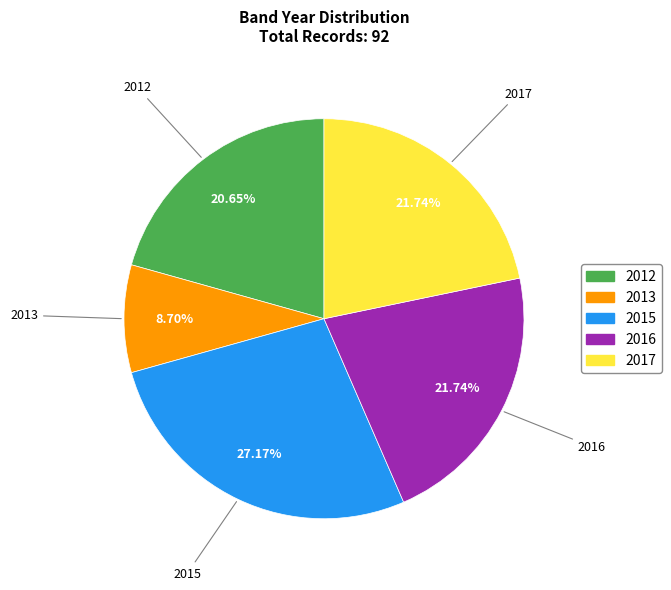

Count the number of slices in the pie.

5